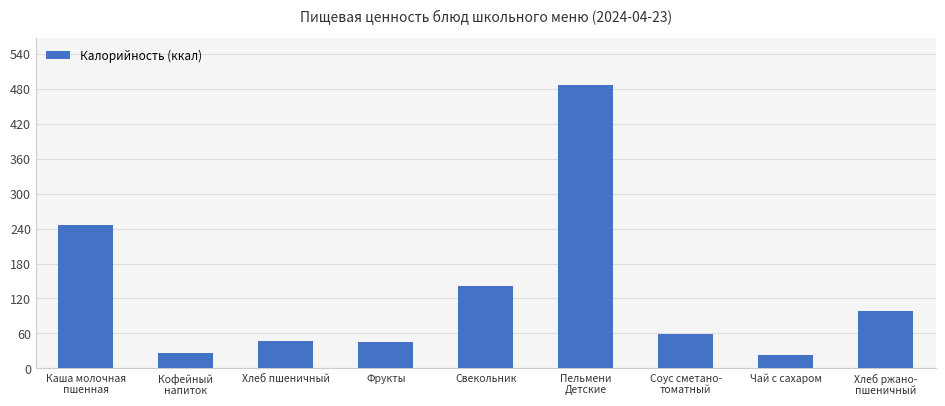

Does the chart contain stacked bars?

No